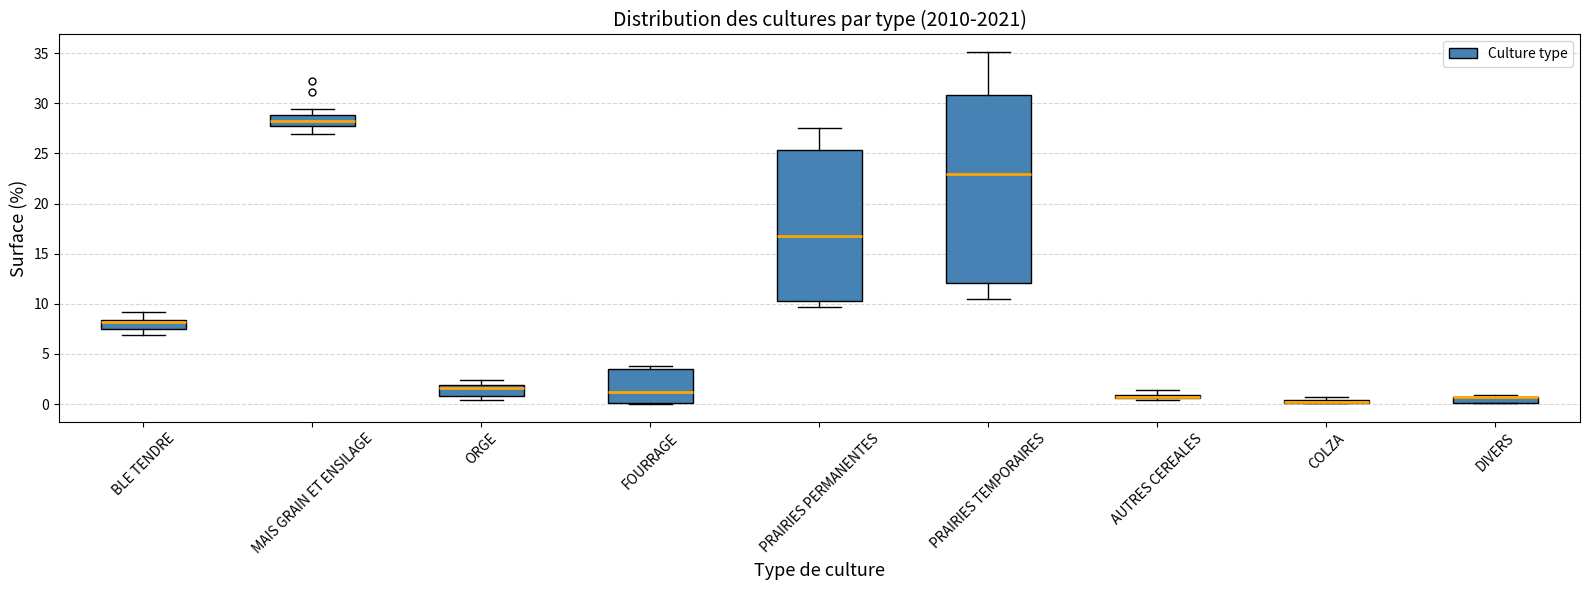

Which box is the tallest, from its lower edge to its upper edge?

PRAIRIES TEMPORAIRES